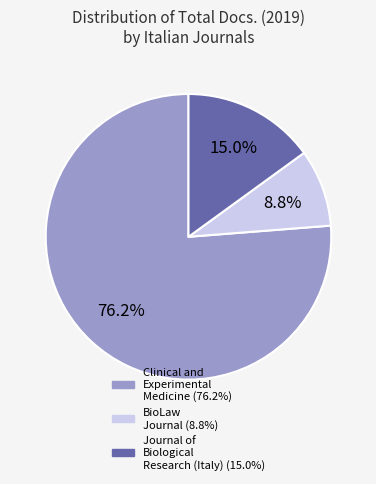

Which has a higher value, Journal of Biological Research (Italy) or Clinical and Experimental Medicine?

Clinical and Experimental Medicine